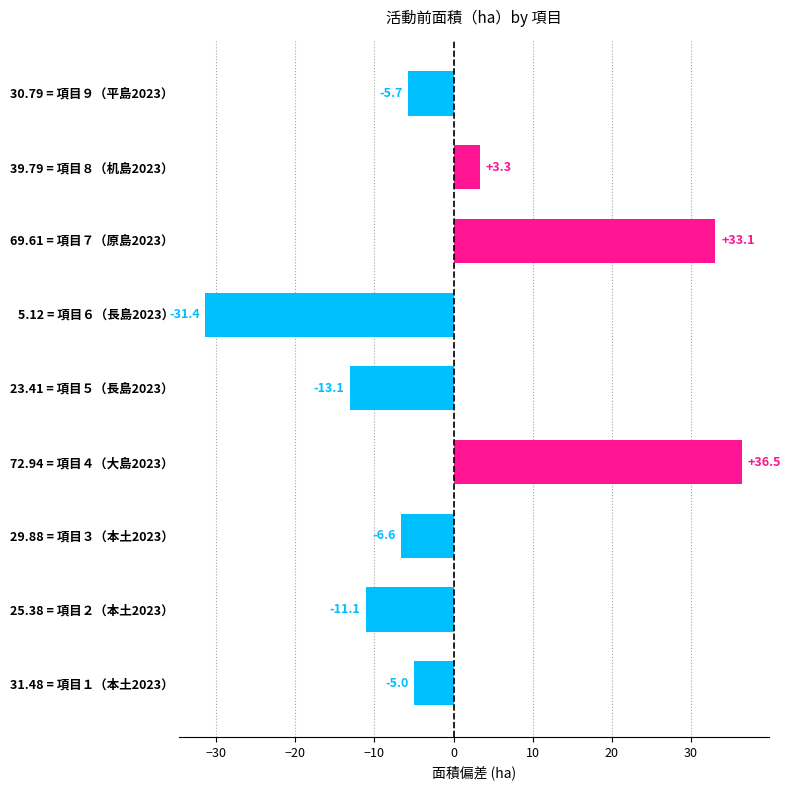

What is the minimum value shown in the chart?

-31.4